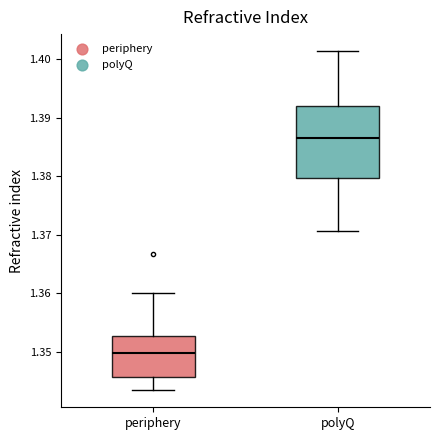

Which box has the lowest median line?

periphery